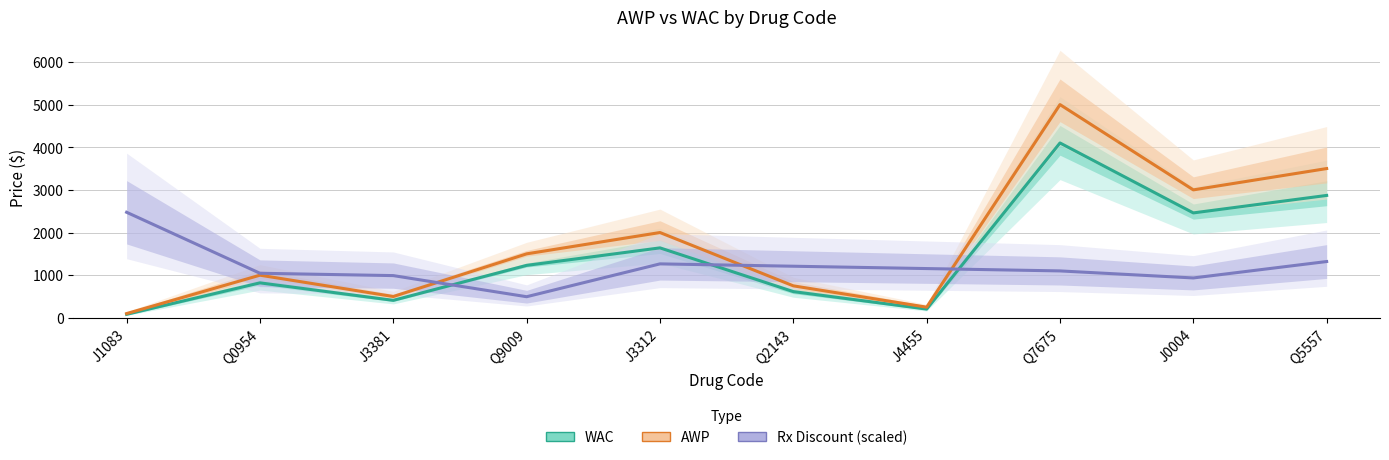

Count the number of categories in the chart.

10